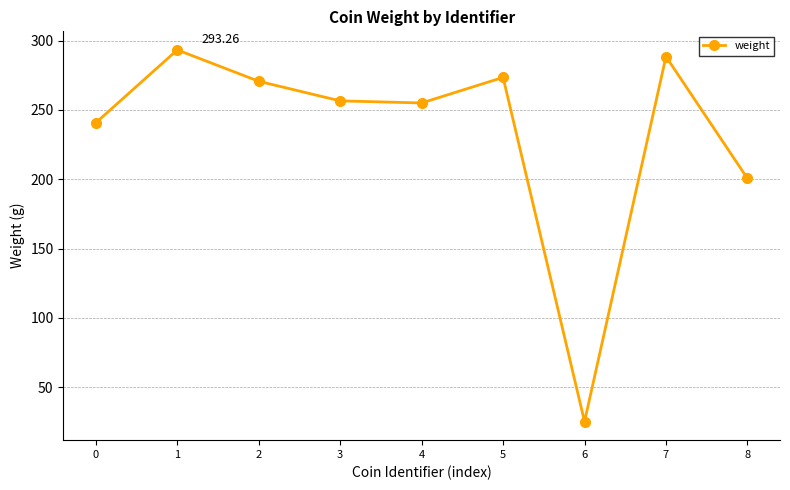

What is the sum of the values at 7 and 2?

559.1